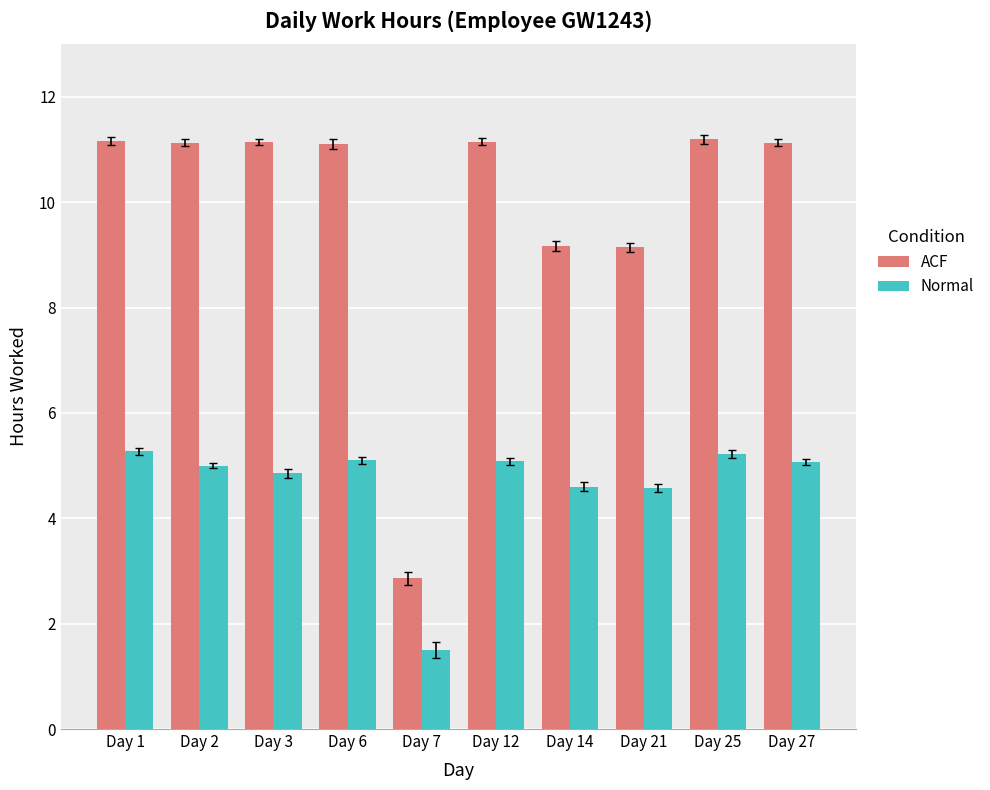

True or false: Normal has a value of 5.3 at Day 1.

True